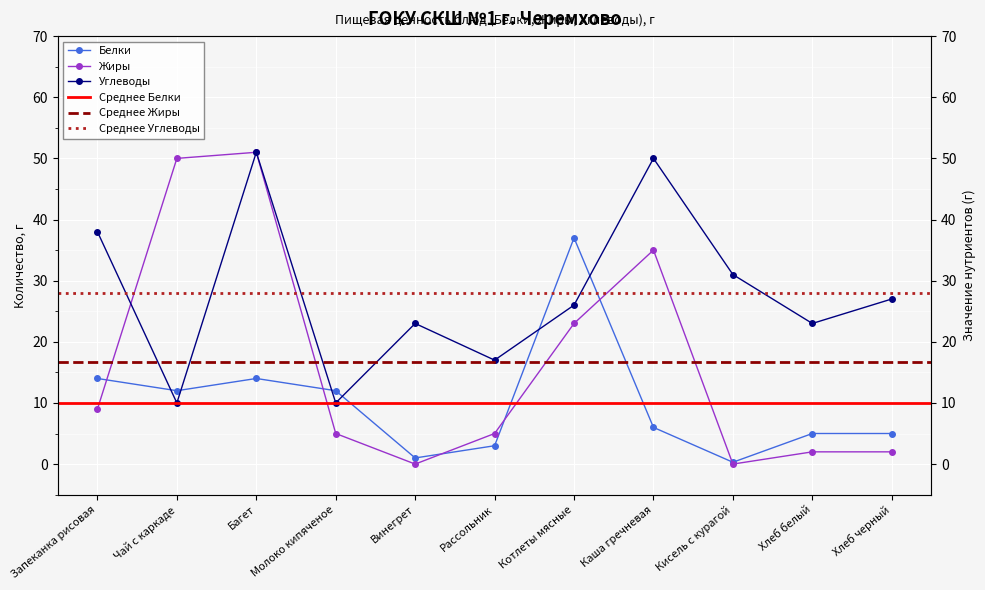

Where is Белки nearest to the value 18?

Запеканка рисовая